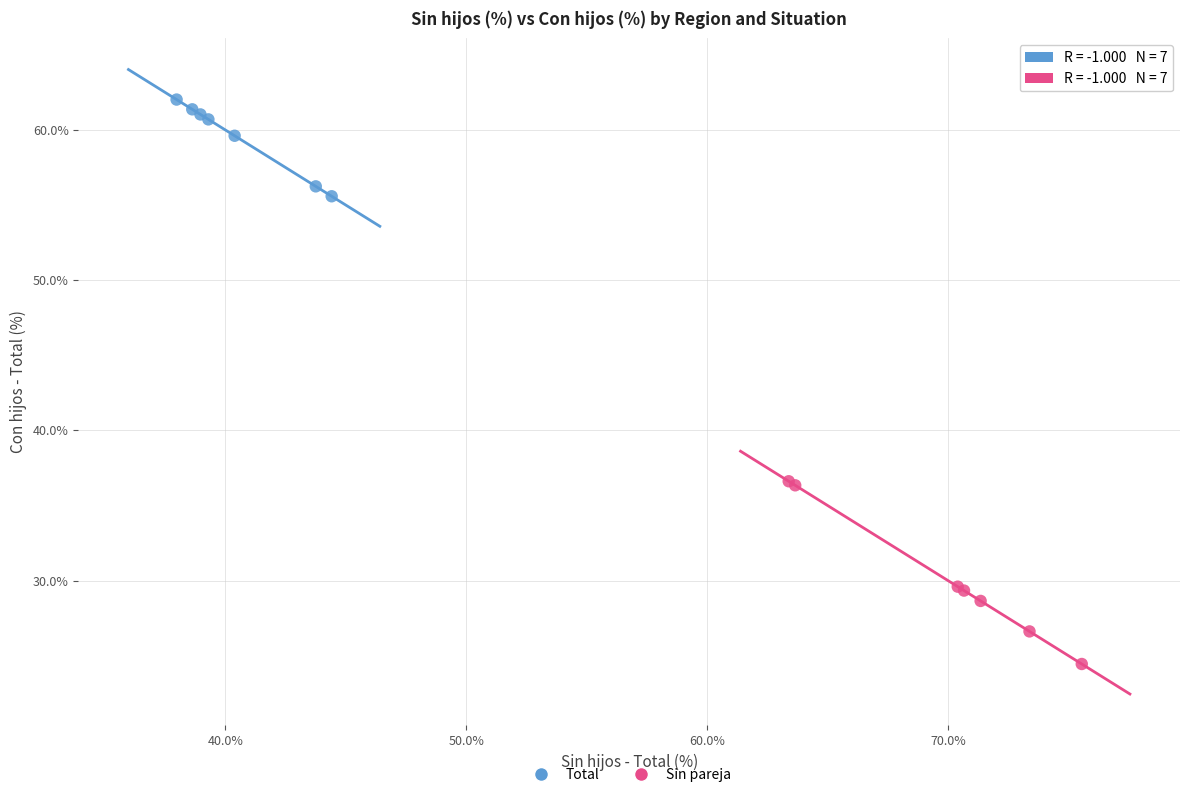

Which series has the widest spread of Y values?

Sin pareja